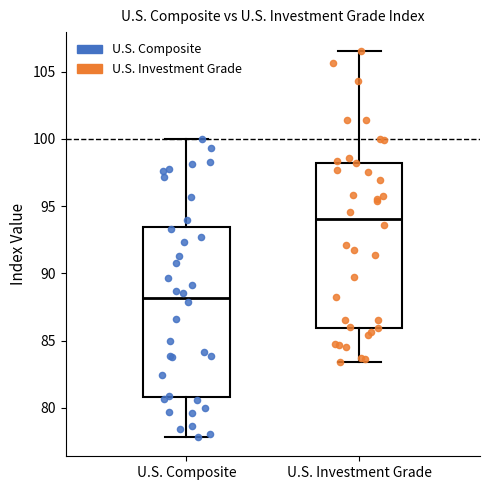

Reading left to right, read every box against the y-axis: the position of its median line, the range the box covers, and the ends of its whiskers. The values are not printed on the chart, so give them approximately, as read against the axis.

U.S. Composite: median 88.0, box 81.0 to 93.5, whiskers 78.0 to 100.0
U.S. Investment Grade: median 94.0, box 86.0 to 98.0, whiskers 83.5 to 106.5